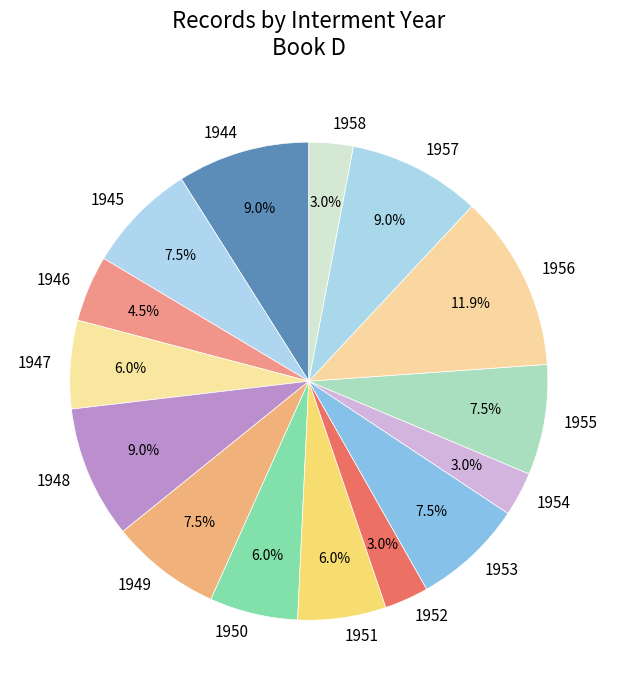

Does 1953 account for over 50% of the chart?

No